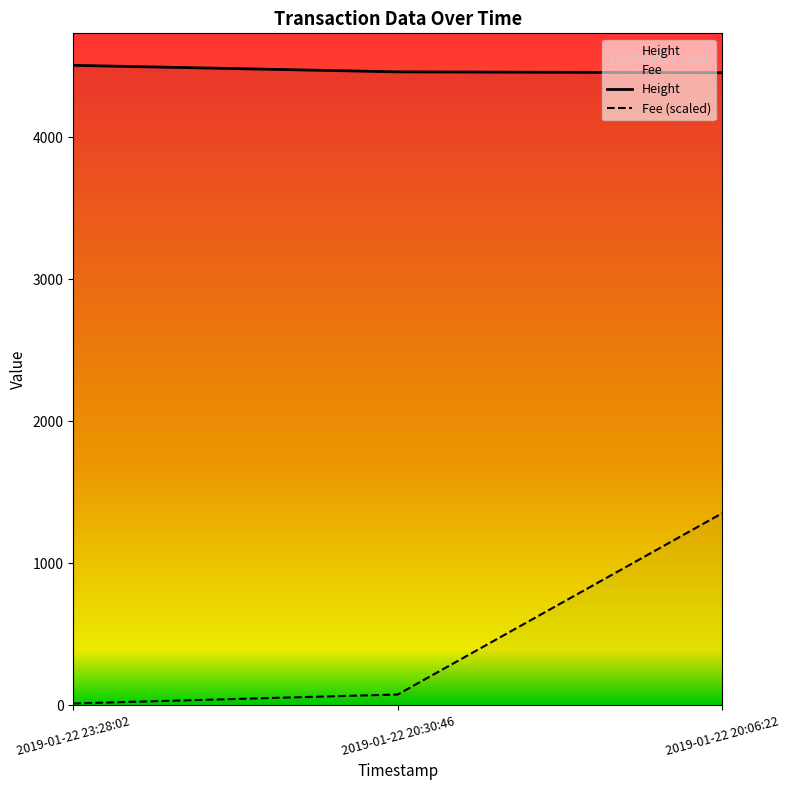

How many lines are shown in the chart?

2